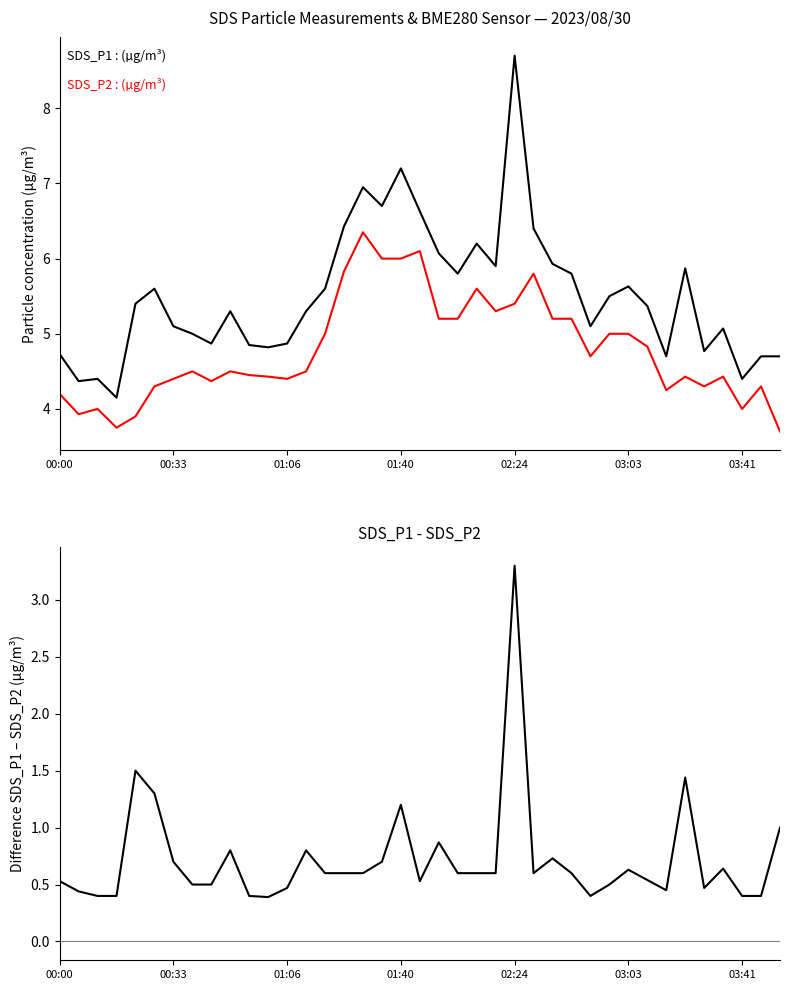

The value of SDS_P1 - SDS_P2 at 8 is 0.5. True or false?

True